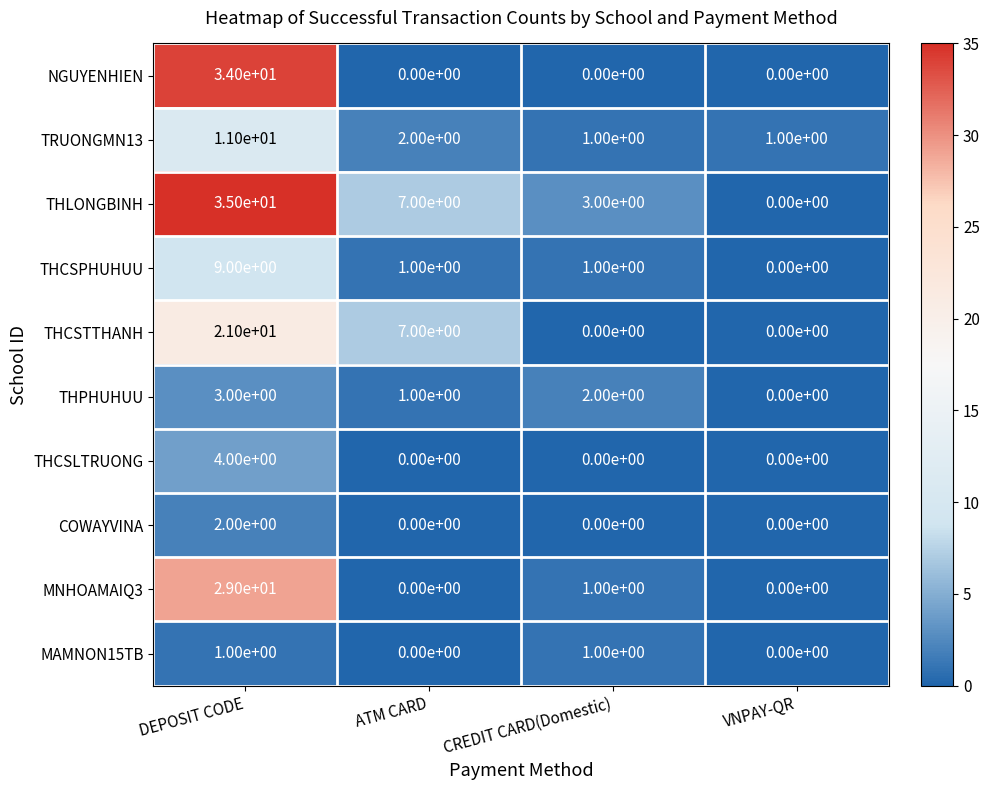

How many series are shown in this chart?

10